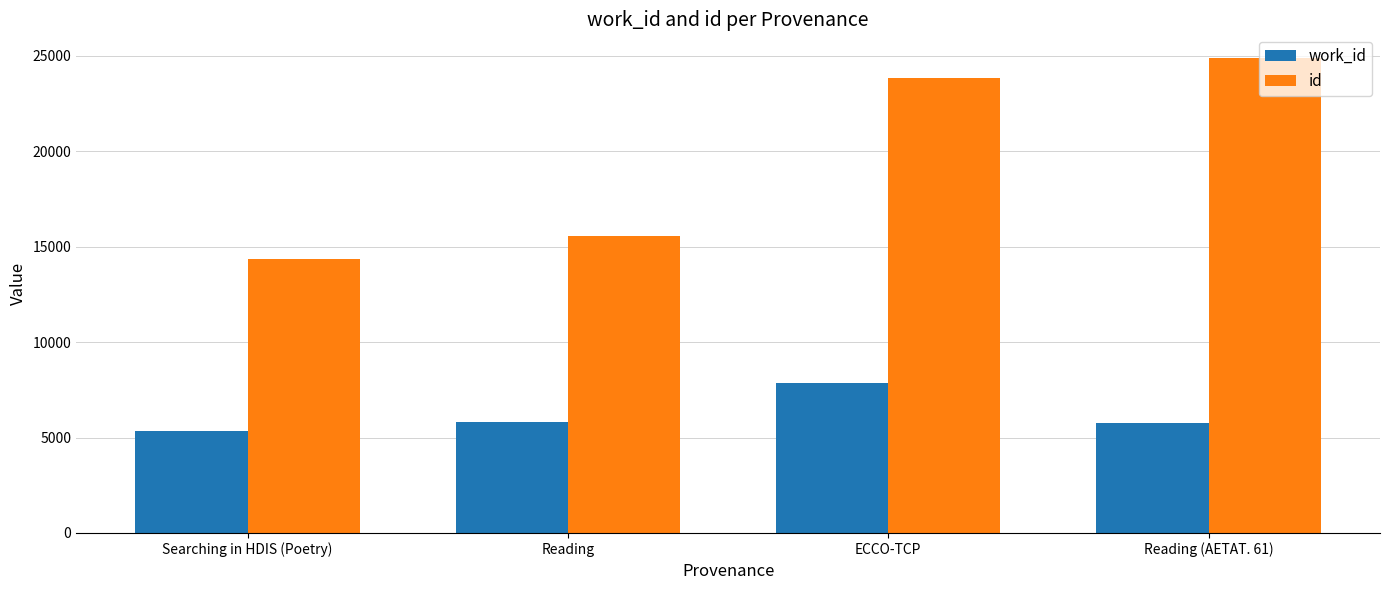

Count the number of data series in this chart.

2